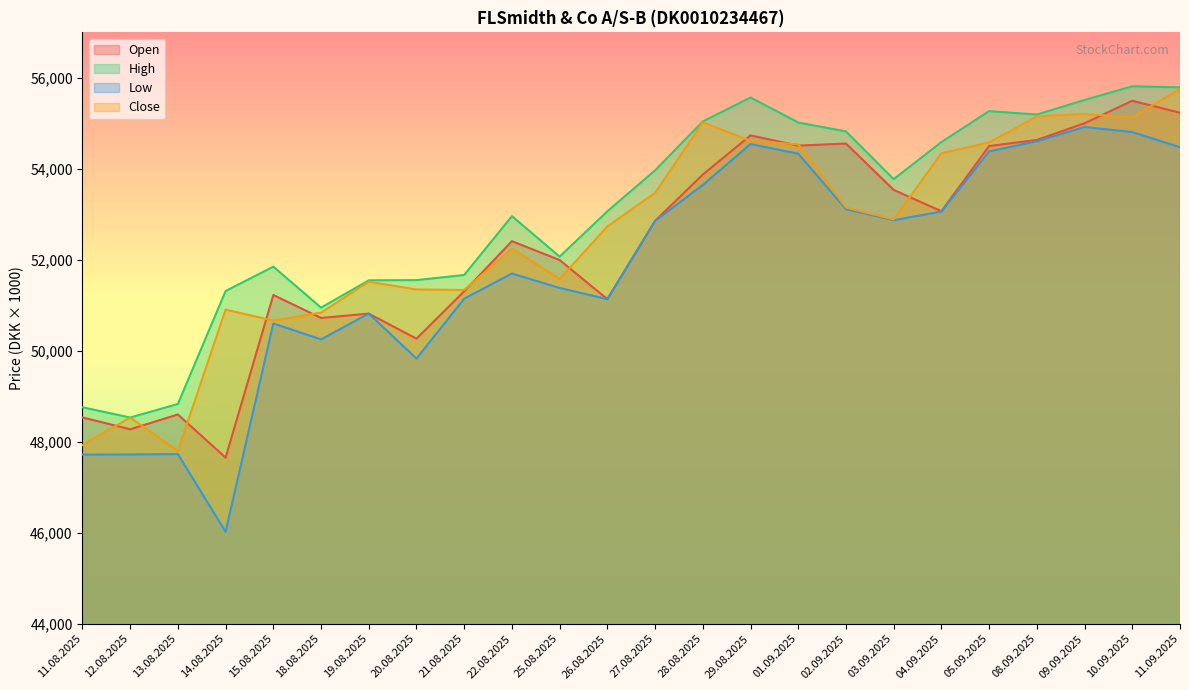

Is it true that Low equals 37648 at 01.09.2025?

False